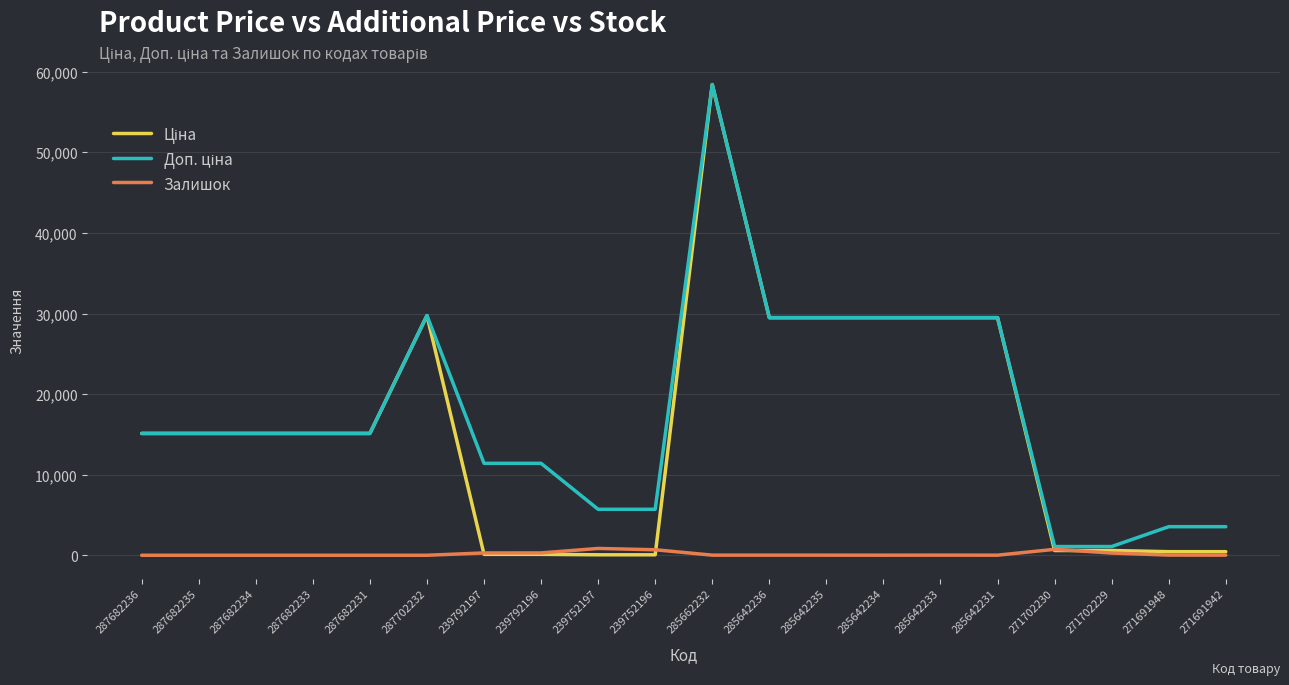

Is this an area chart (filled region under the line)?

No